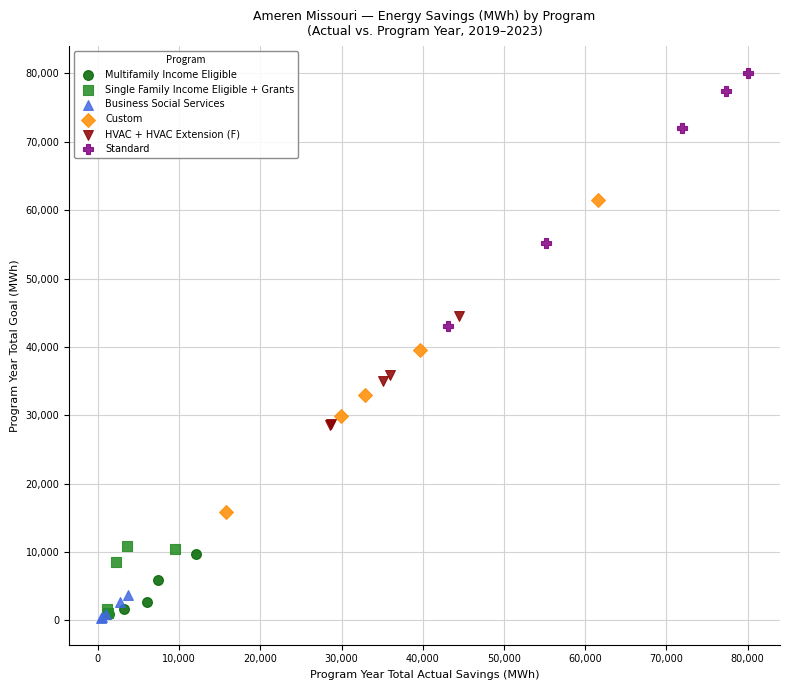

Which series has the largest Y range (max minus min)?

Custom